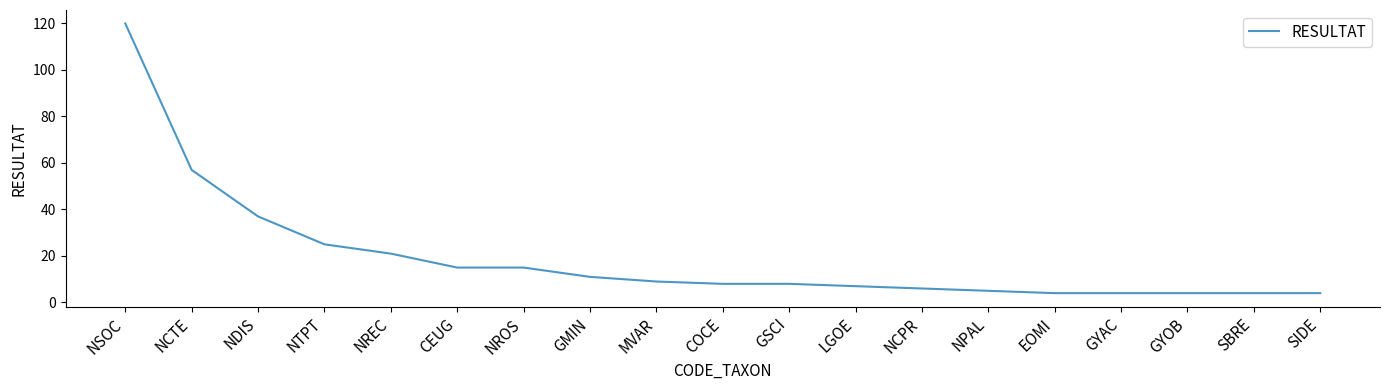

Does the chart have visible grid lines?

No